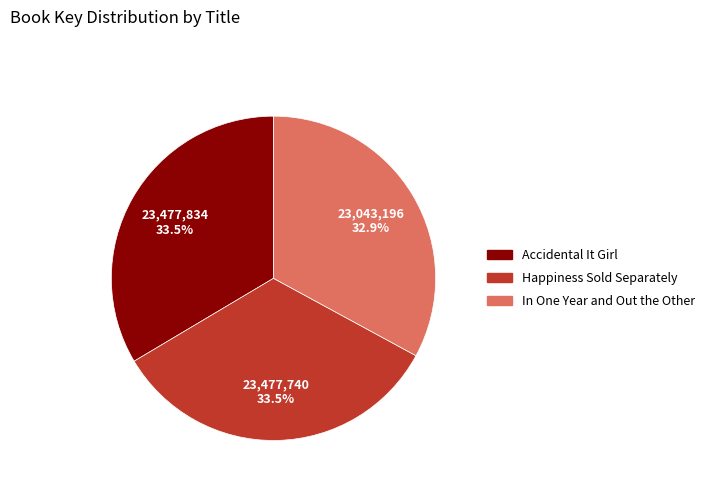

What is the smallest slice in the pie chart?

In One Year and Out the Other